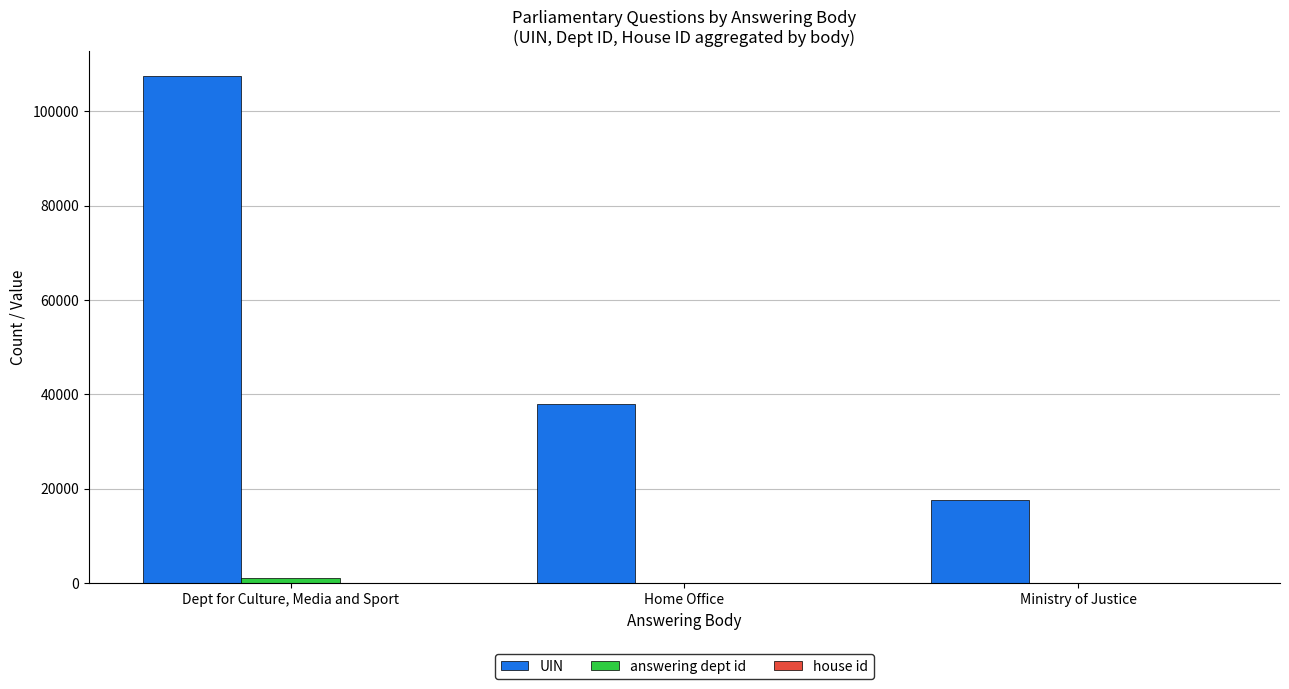

Which label corresponds to the largest value in the chart?

Dept for Culture, Media and Sport